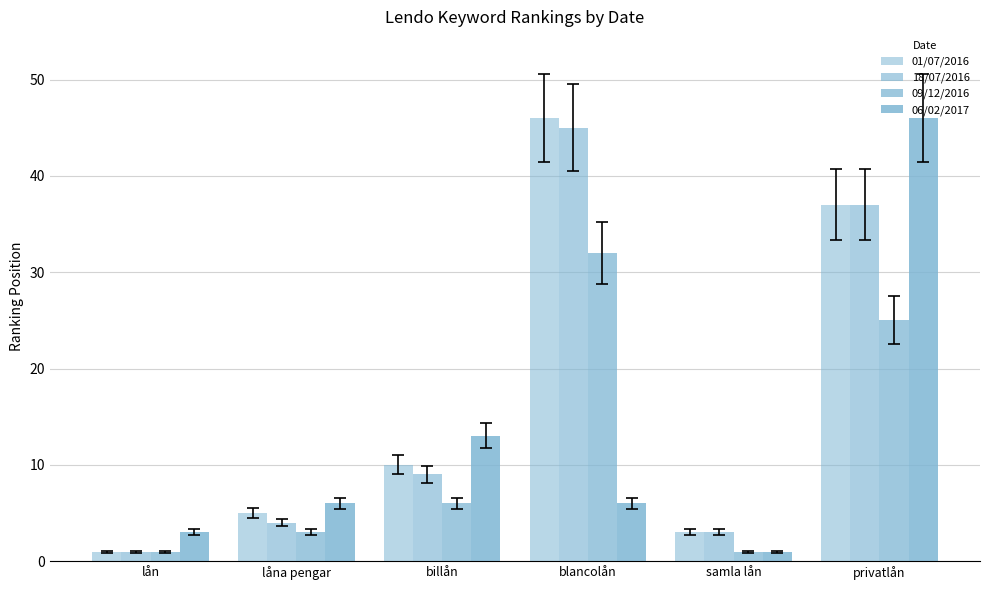

Reading left to right, what are all the values shown in this chart?

01/07/2016: lån=1	låna pengar=5	billån=10	blancolån=46	samla lån=3	privatlån=37
18/07/2016: lån=1	låna pengar=4	billån=9	blancolån=45	samla lån=3	privatlån=37
09/12/2016: lån=1	låna pengar=3	billån=6	blancolån=32	samla lån=1	privatlån=25
06/02/2017: lån=3	låna pengar=6	billån=13	blancolån=6	samla lån=1	privatlån=46